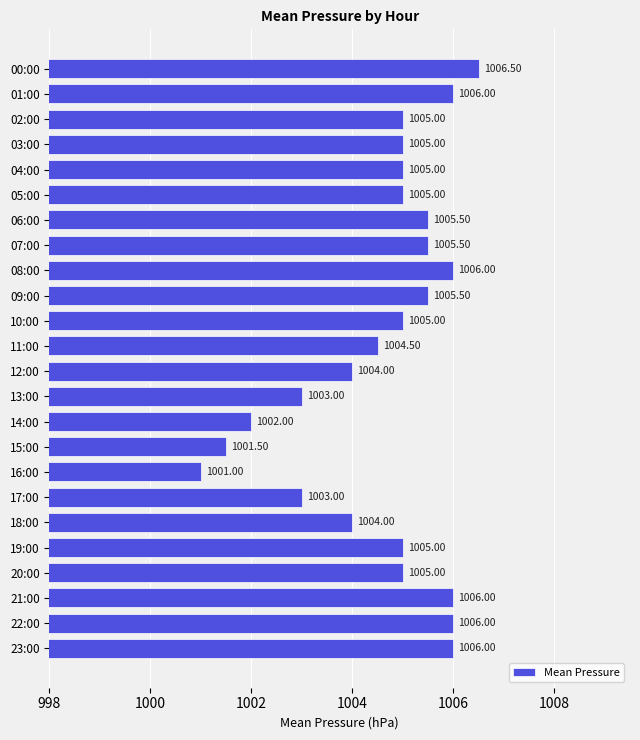

What is the change in value from 05:00 to 08:00?

+1.0